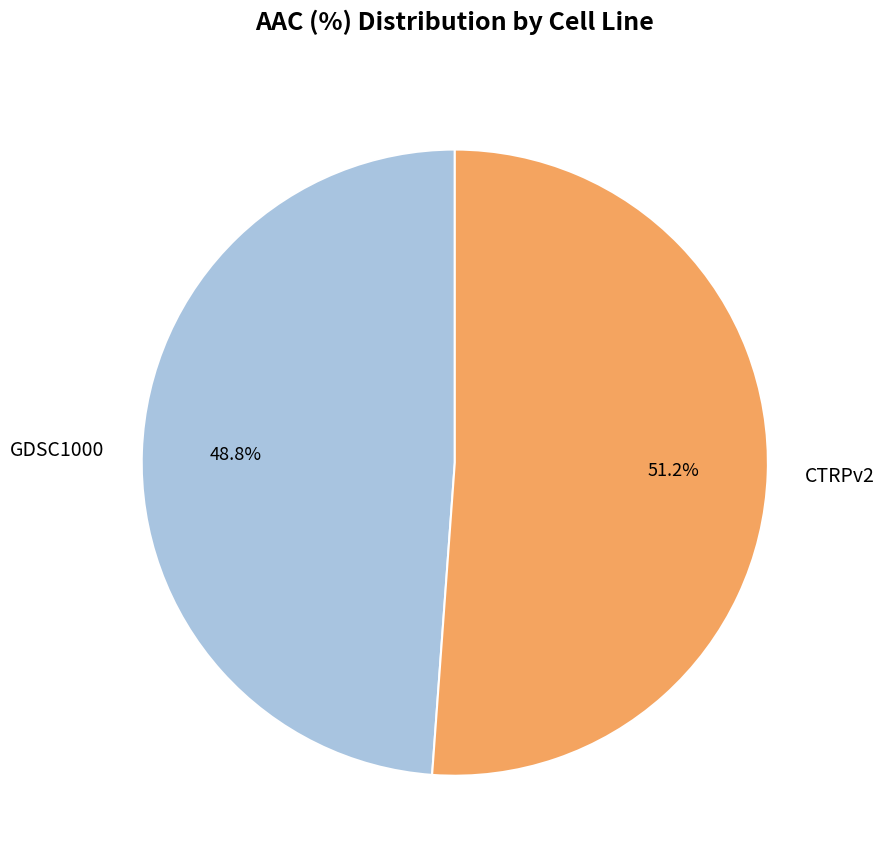

Approximately how many times larger is the value at GDSC1000 compared to CTRPv2?

1.0